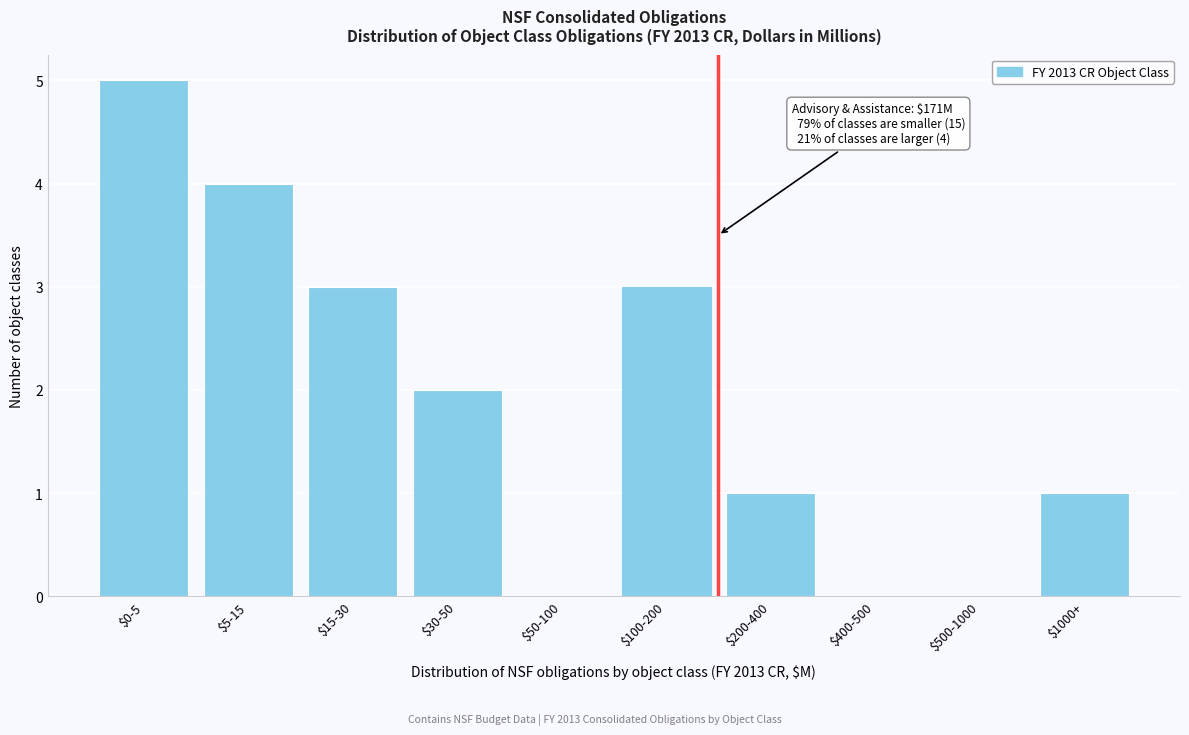

Is it true that the value at $5-15 is 4?

True